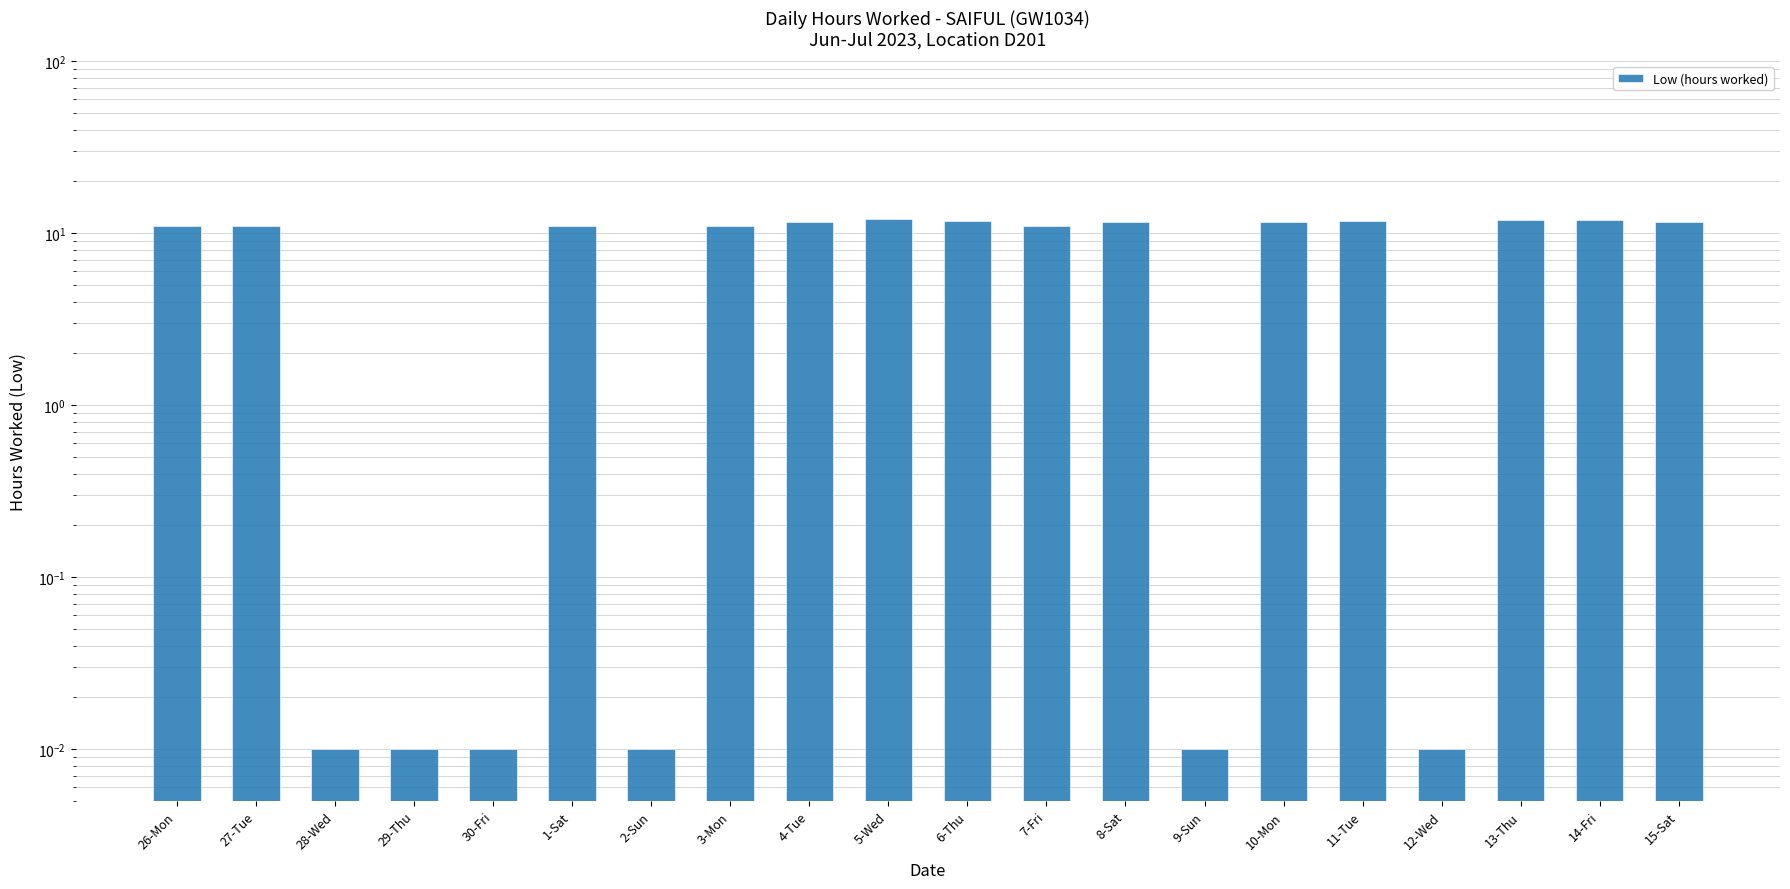

What is the difference between the values at 15-Sat and 27-Tue?

0.7